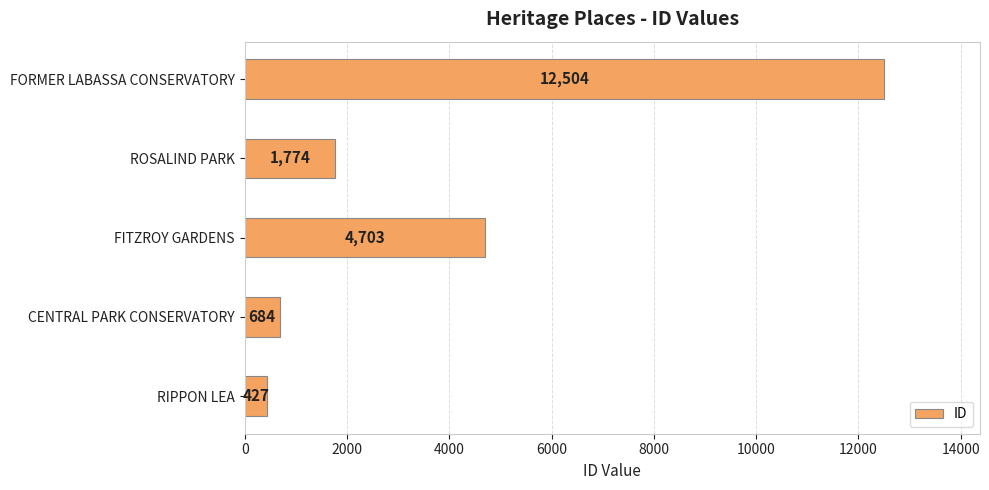

Reading top to bottom, transcribe all the data shown in this chart.

FORMER LABASSA CONSERVATORY=12504	ROSALIND PARK=1774	FITZROY GARDENS=4703	CENTRAL PARK CONSERVATORY=684	RIPPON LEA=427